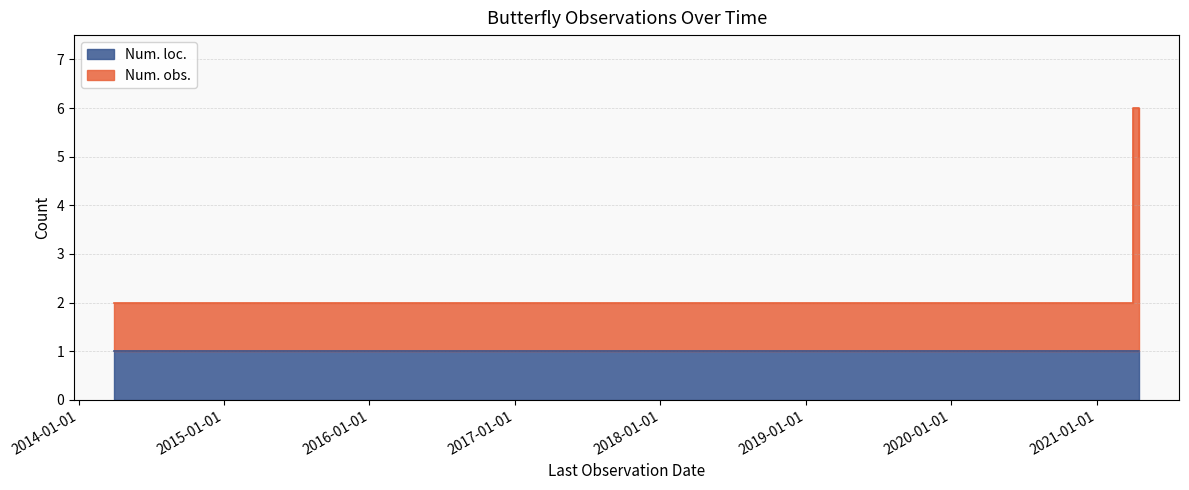

Rank the categories by value from lowest to highest.

2014-03-30, 2017-05-05, 2021-04-18, 2021-04-01